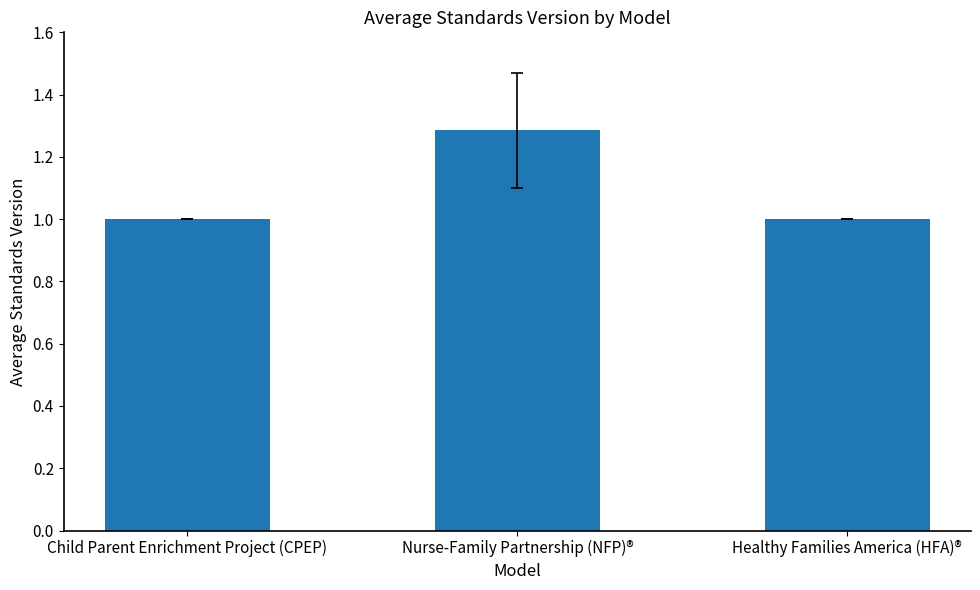

What is the difference between the maximum and second lowest values?

0.3